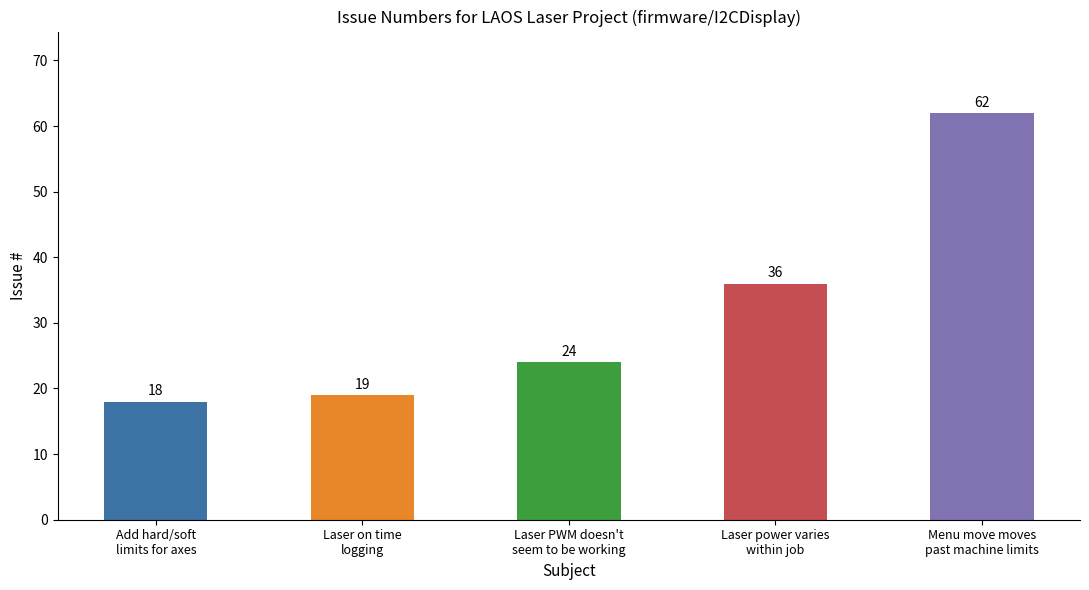

Reading left to right, what are all the values shown in this chart?

18	19	24	36	62